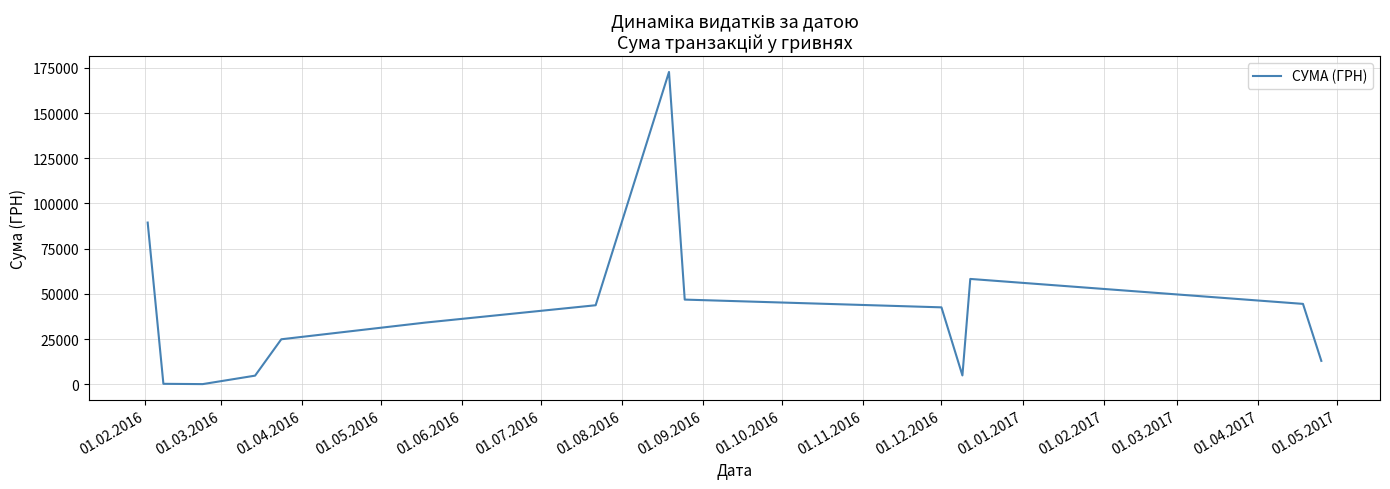

What is the maximum value shown in the chart?

172730.6